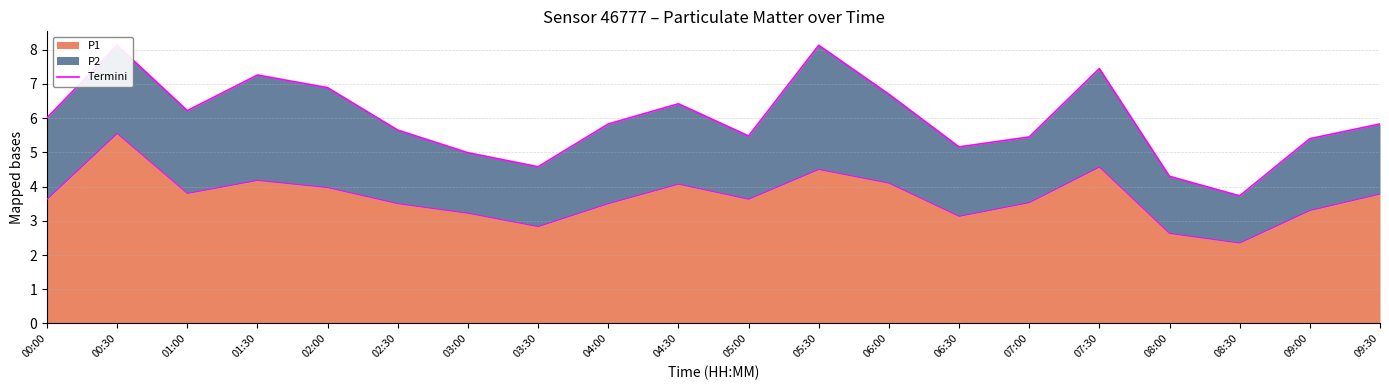

List the labels in order of value, smallest first.

08:30, 08:00, 03:30, 03:00, 06:30, 09:00, 07:00, 05:00, 02:30, 04:00, 09:30, 00:00, 01:00, 04:30, 06:00, 02:00, 01:30, 07:30, 00:30, 05:30